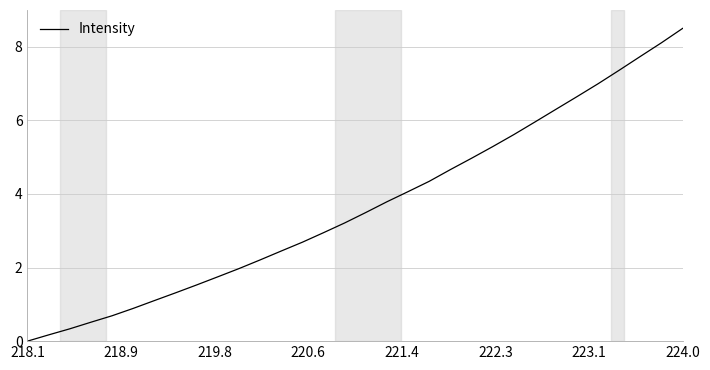

What is the difference between the maximum and minimum values?

8.5